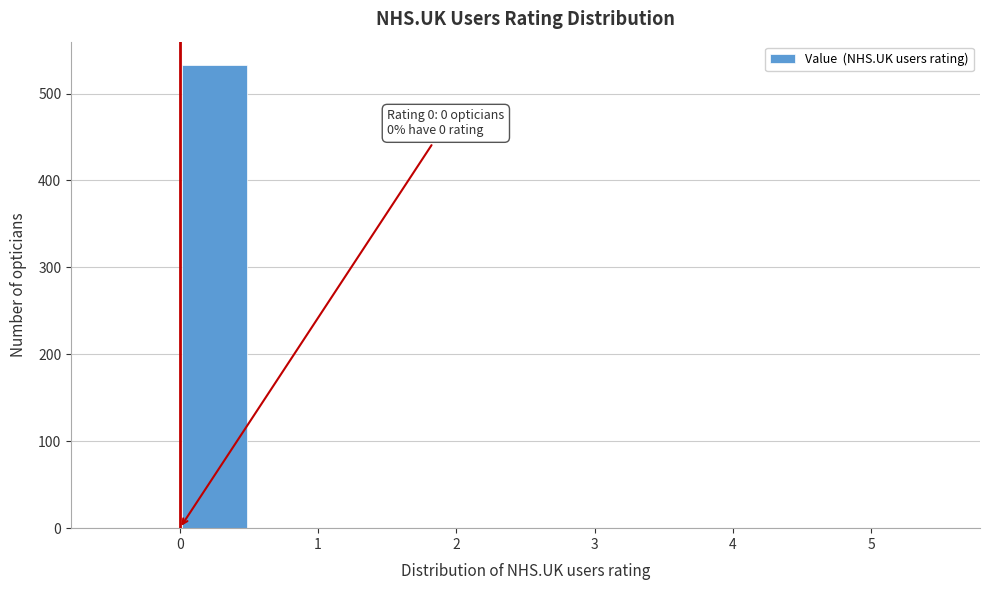

Over which range of the x-axis is the bar tallest?

0.0 to 0.5